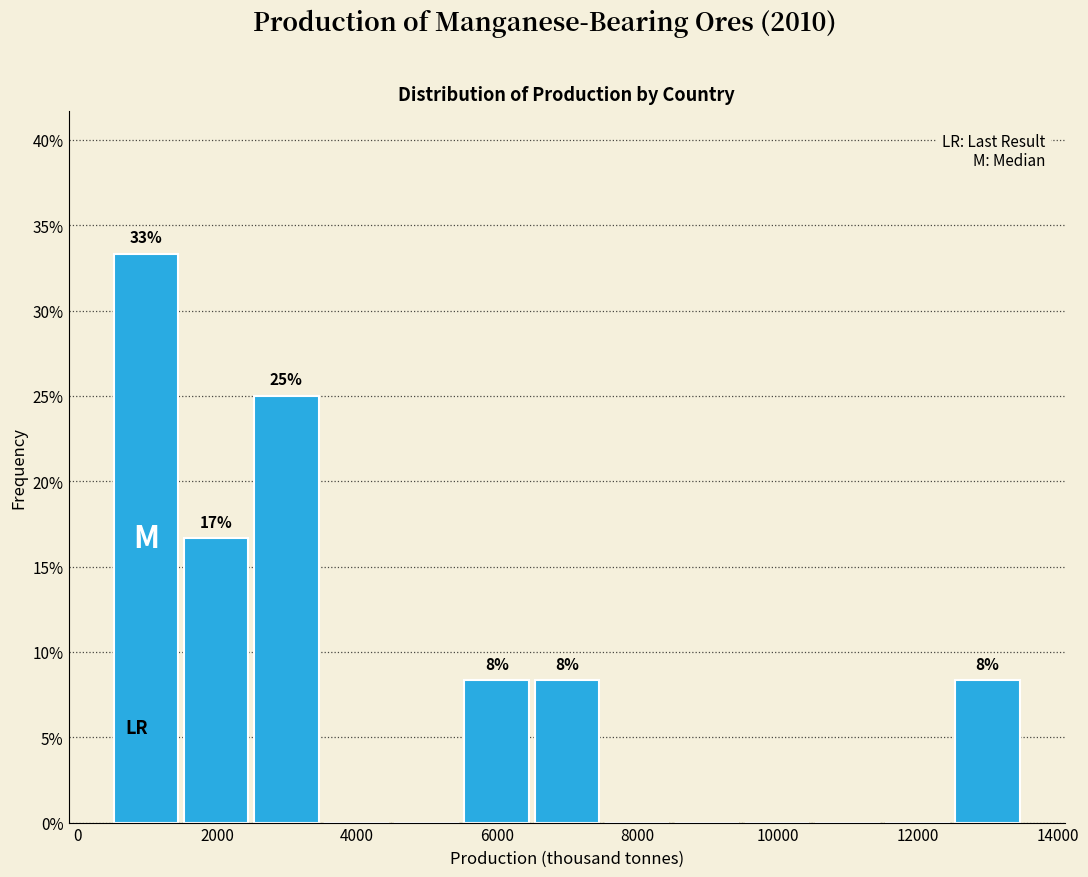

Over which range of the x-axis is the bar tallest?

400 to 1400